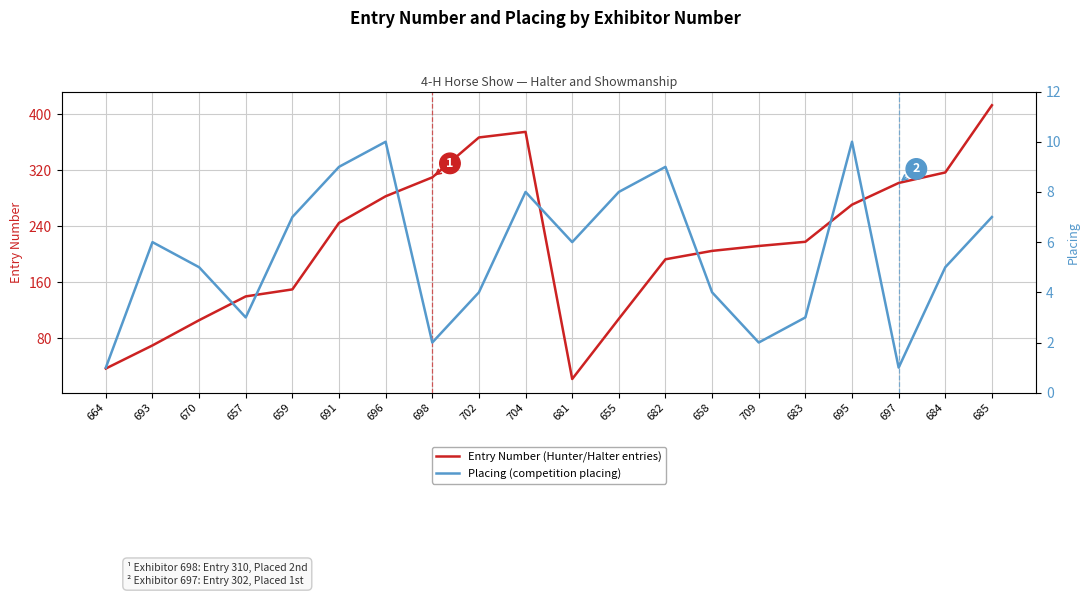

Which series has the largest total across all categories?

Entry Number (Hunter/Halter entries)